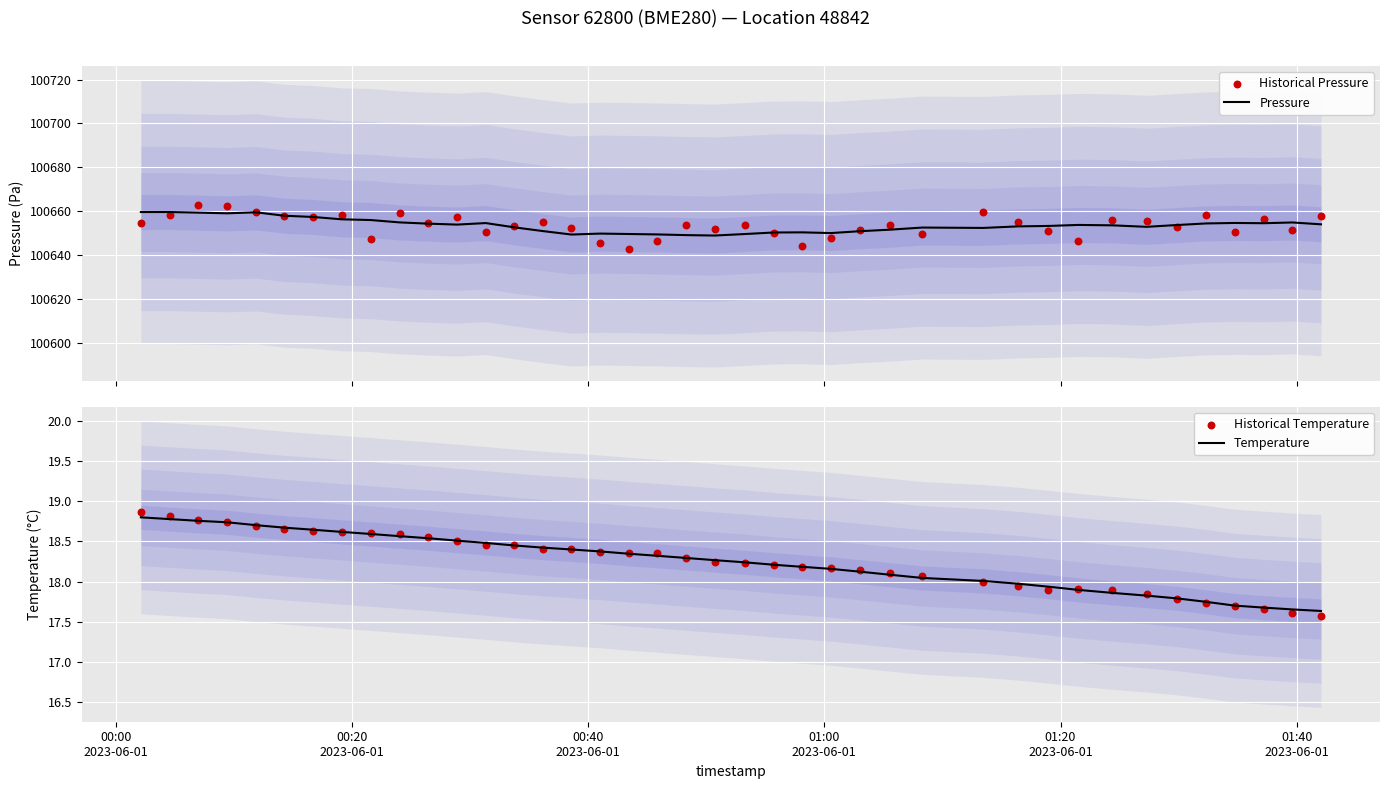

Which series contains the lowest Y value?

Historical Temperature